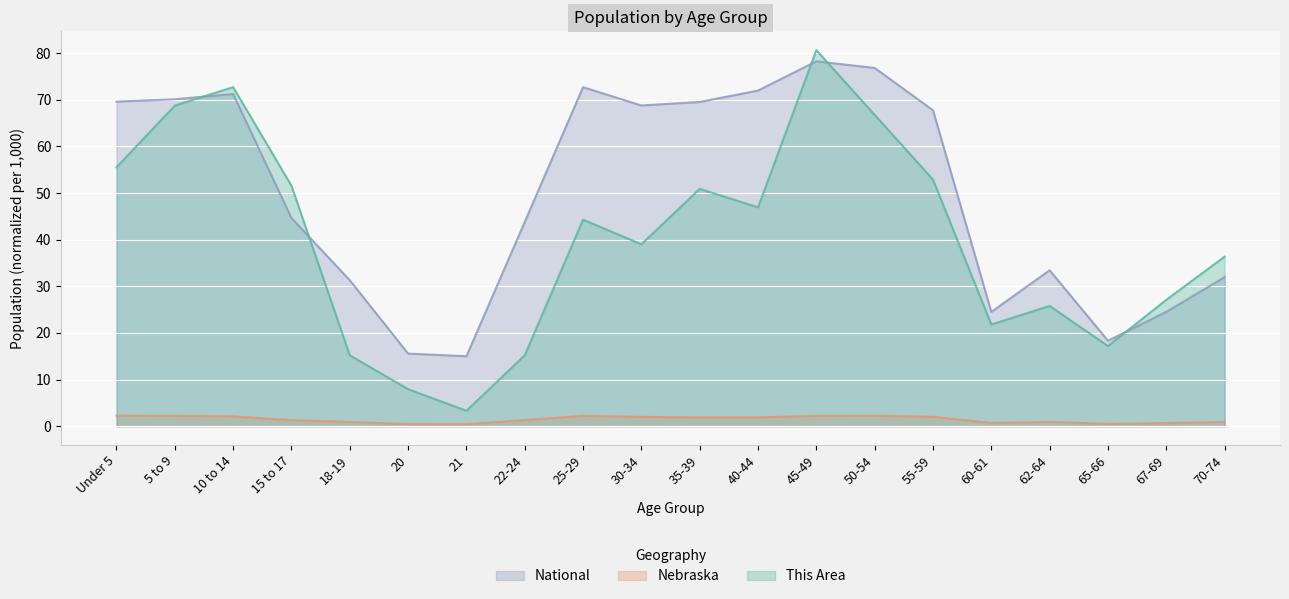

The value of This Area at 10 to 14 is 104.3. True or false?

False